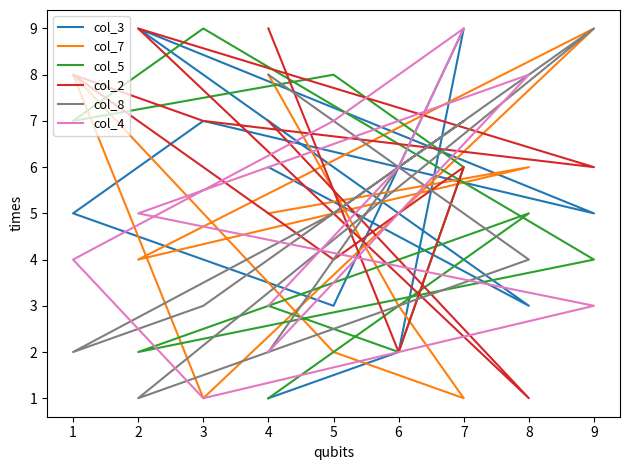

How many lines are shown in the chart?

6